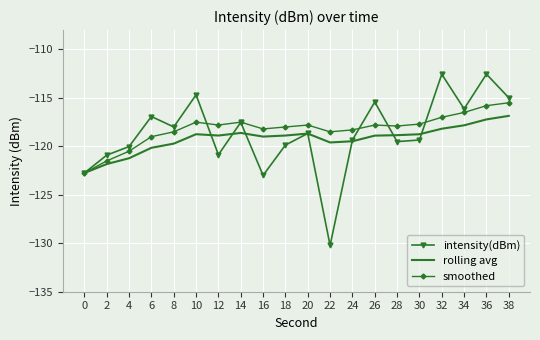

At which category does intensity(dBm) reach its first local peak?

6